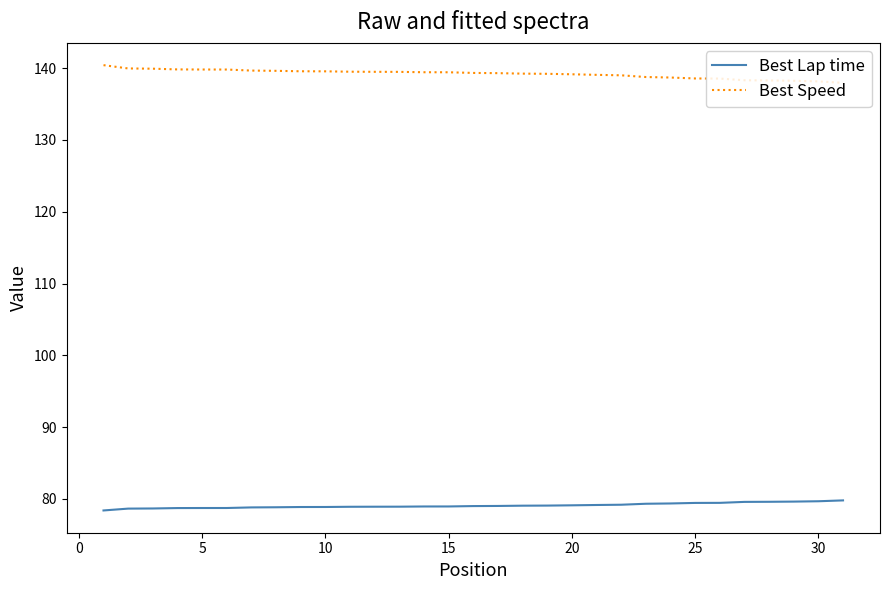

What is the highest value of the Best Speed series?

140.4